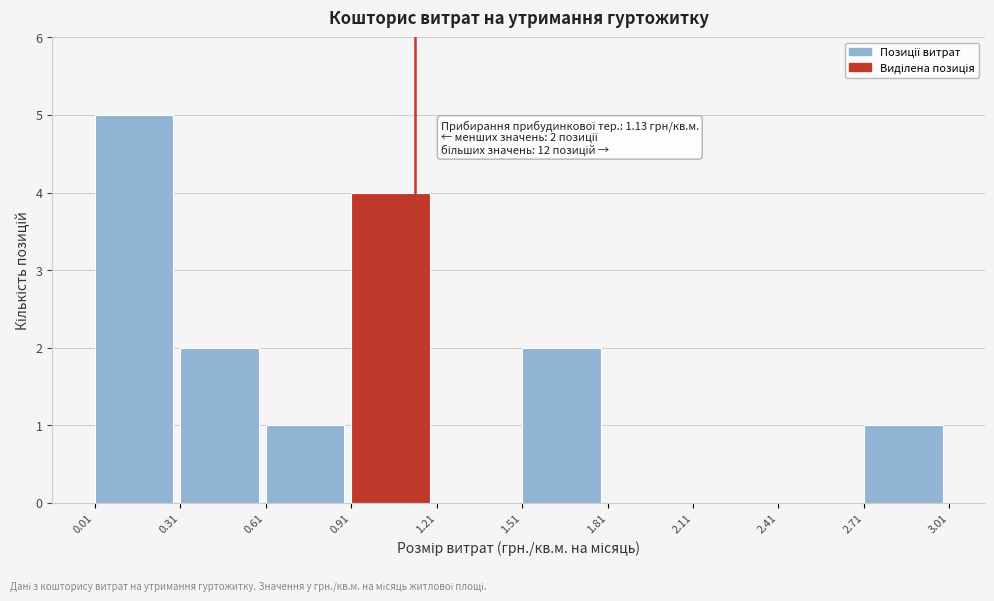

Which range on the x-axis has the tallest bar?

0.01 to 0.31